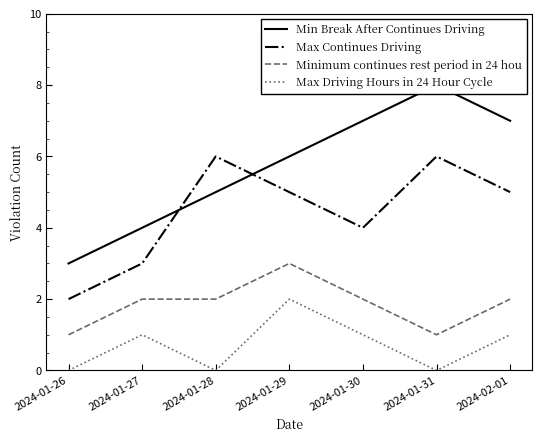

Which has a higher value, 2024-01-27 or 2024-01-31?

2024-01-31